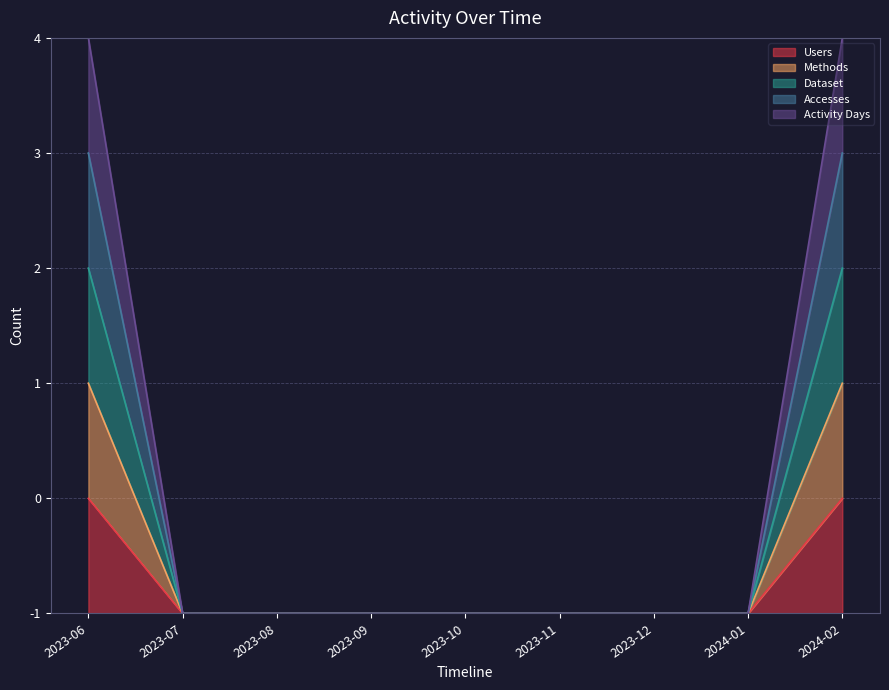

How many values in Activity Days are above zero?

2